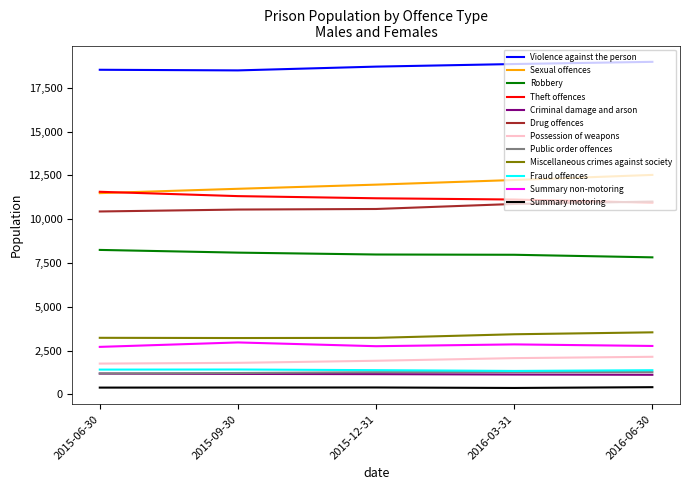

How many lines are shown in the chart?

12